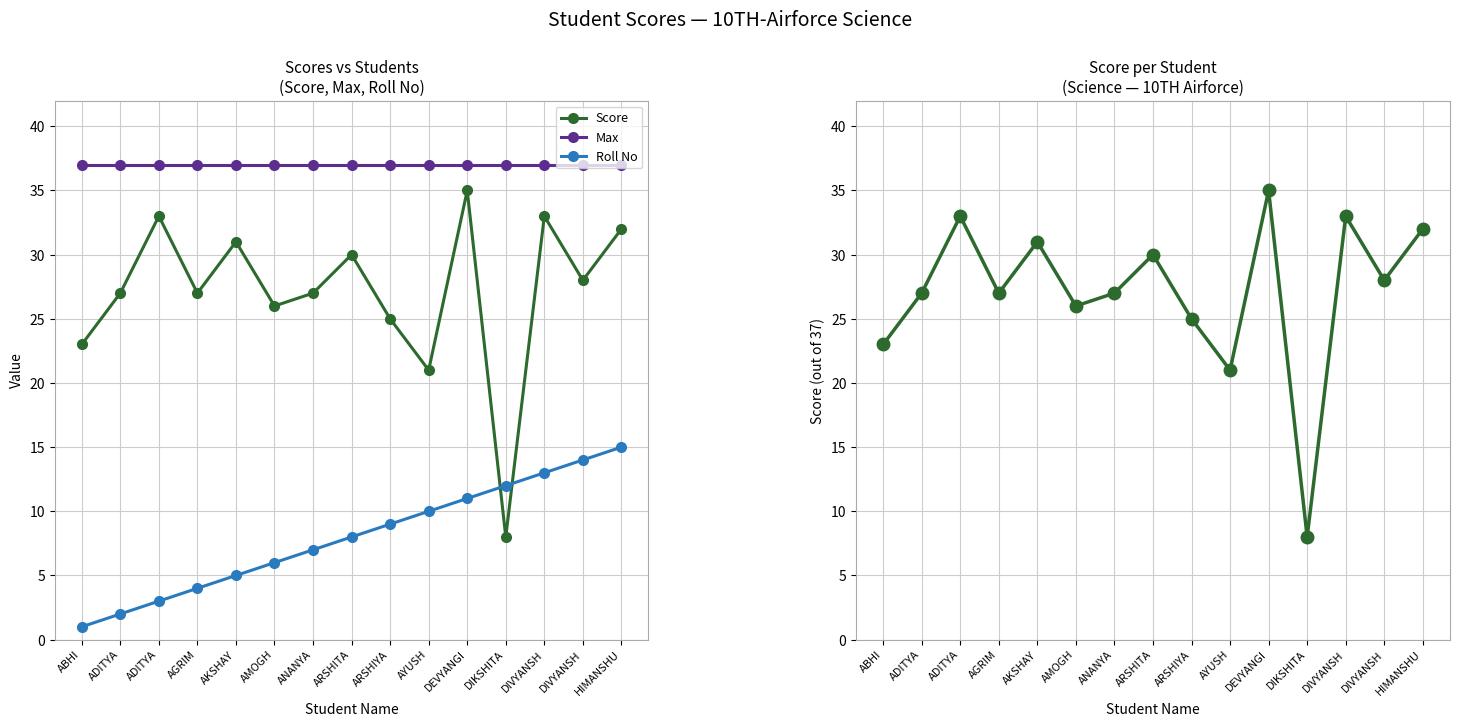

Which label corresponds to the largest value in the chart?

ABHI